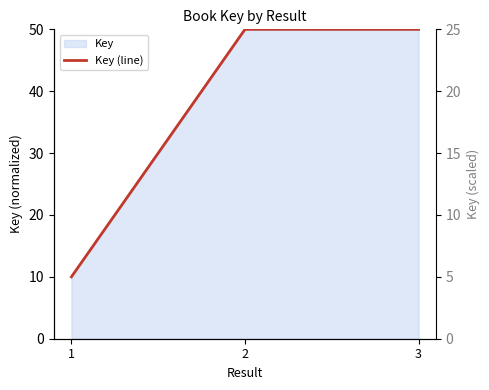

The chart shows a value of 50.0 at 2. True or false?

True